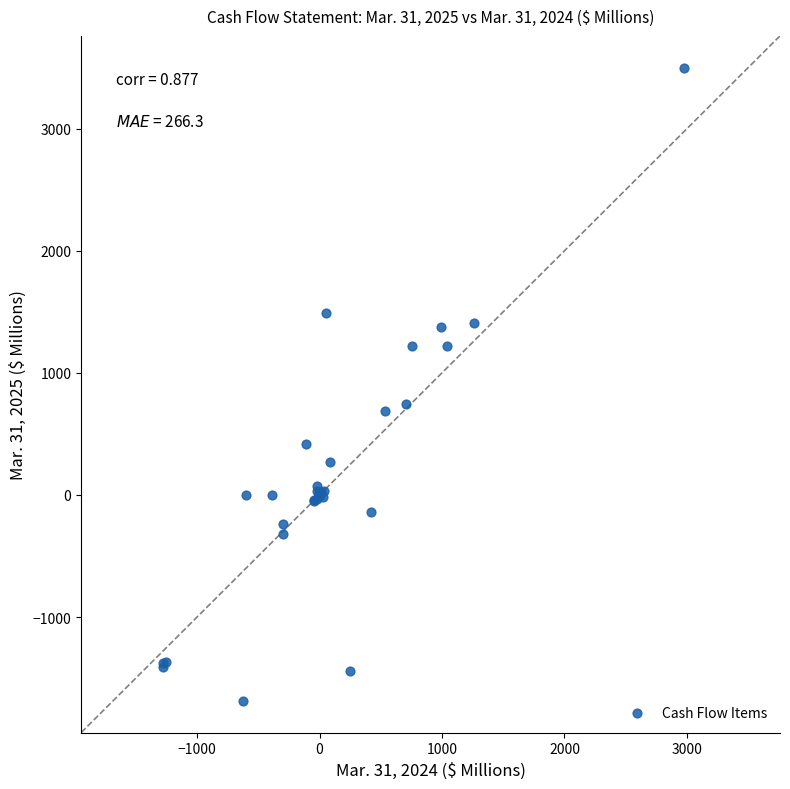

What Y value in the scatter plot is closest to 907?

742